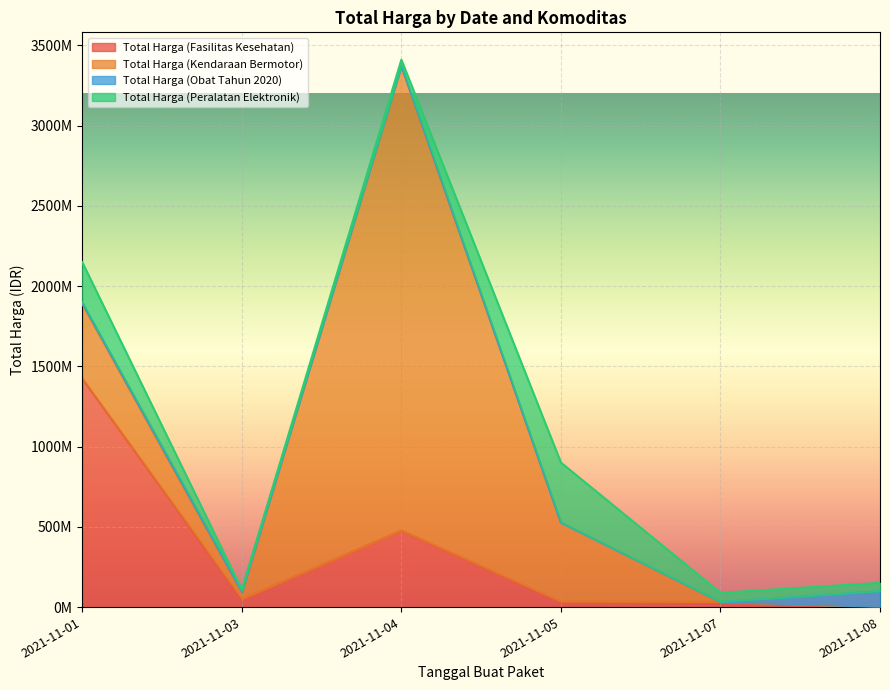

Is it true that Total Harga (Peralatan Elektronik) equals 99153347 at 2021-11-07?

False